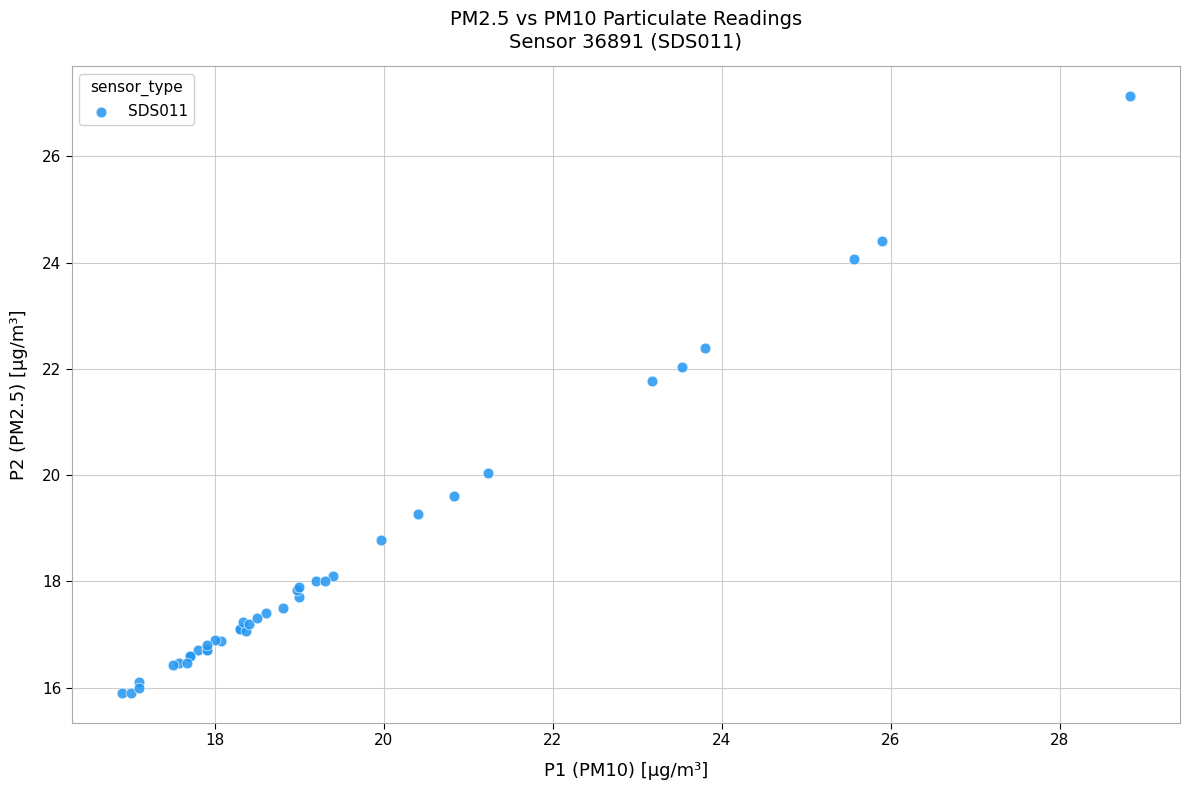

What Y value in the scatter plot is closest to 21?

21.8